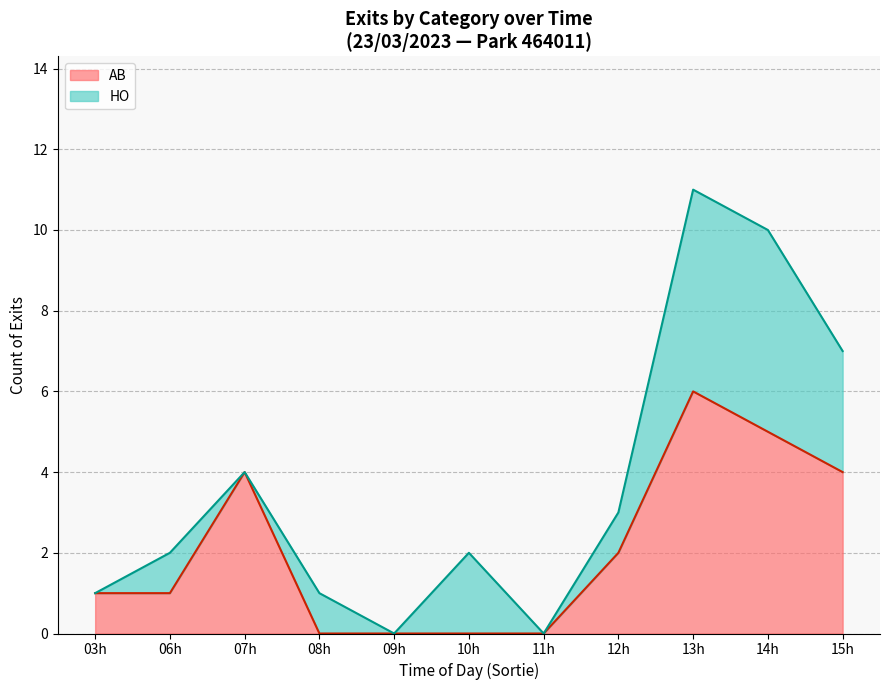

At which label does AB reach its peak?

13h